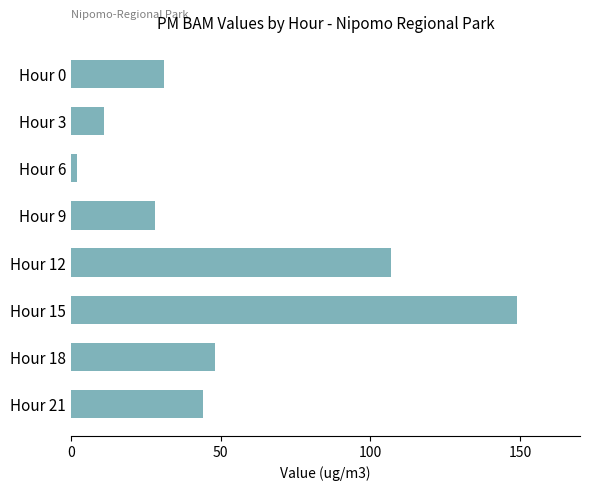

Read the value at Hour 21, to the nearest 5.

45